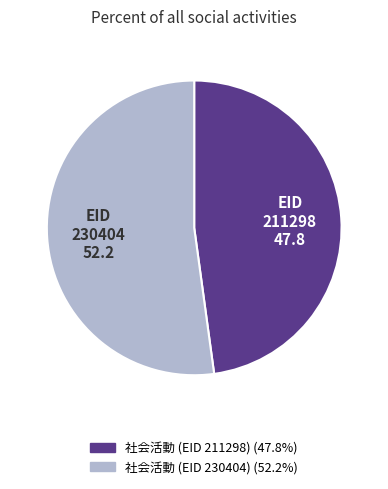

Between 社会活動 (EID 230404) and 社会活動 (EID 211298), which is larger?

社会活動 (EID 230404)